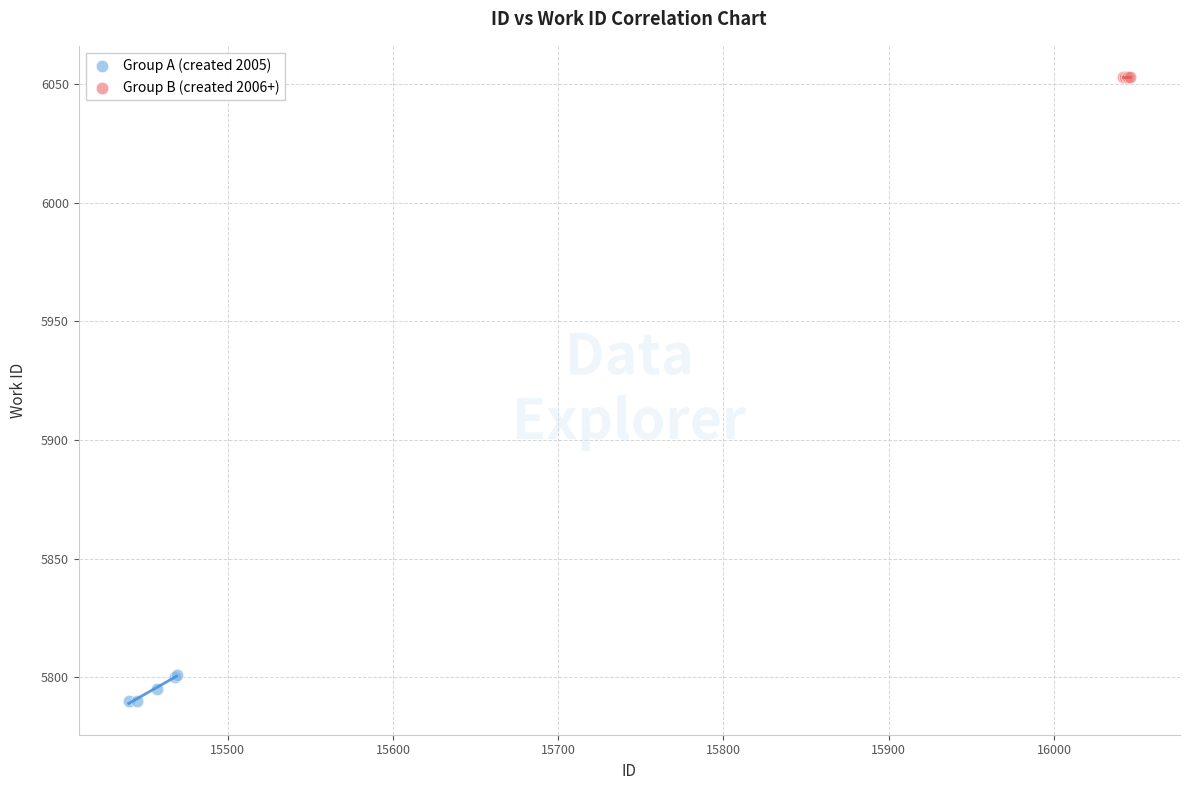

Which series contains the lowest Y value?

Group A (created 2005)